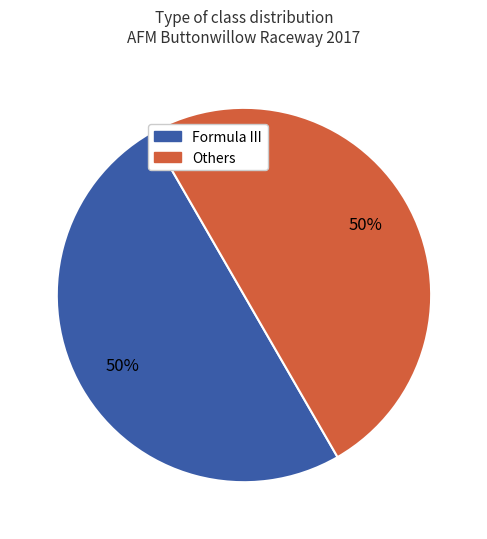

To the nearest percent, what is the average slice percentage?

50%